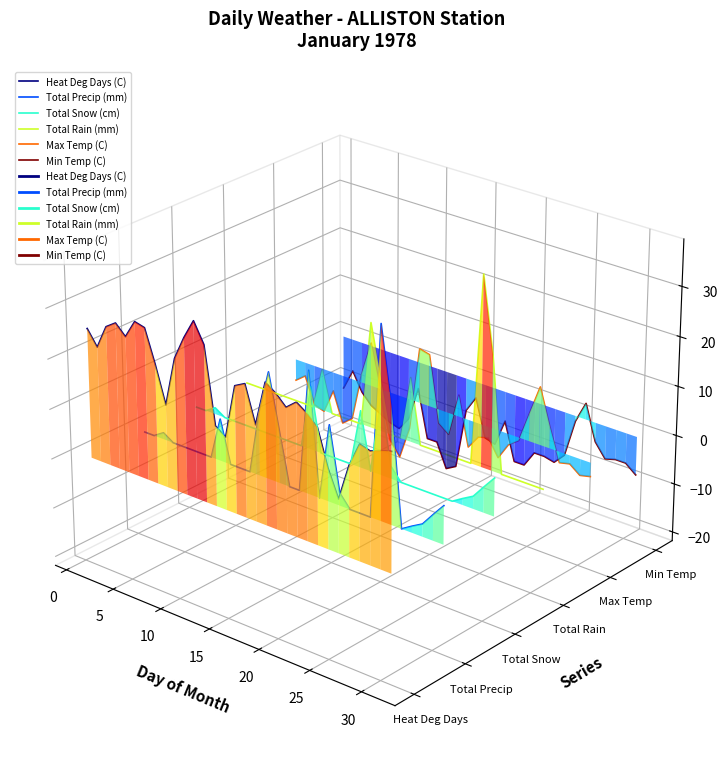

The value of Max Temp (C) at 20 is -0.0. True or false?

True